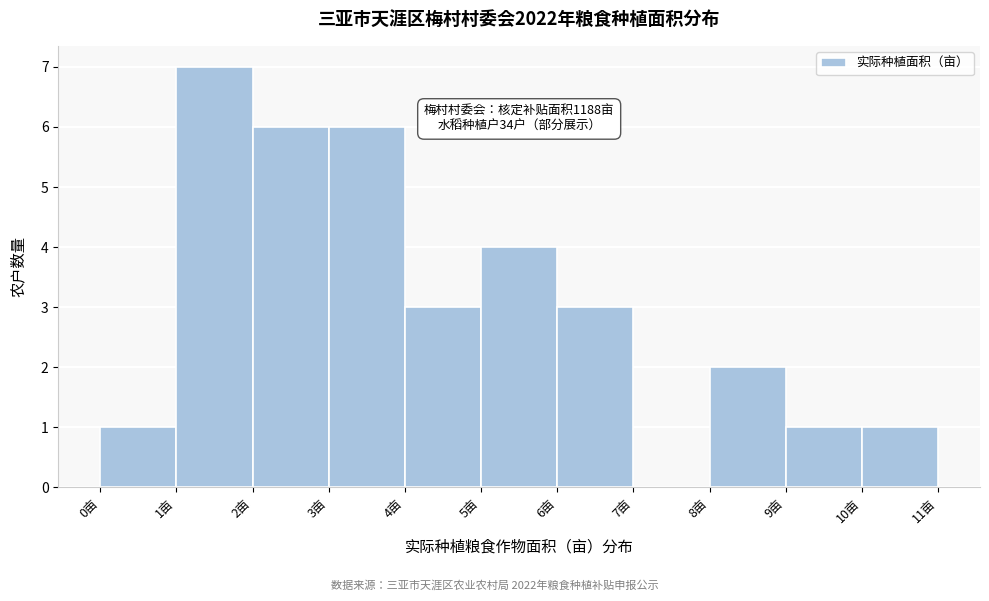

Which range on the x-axis has the tallest bar?

1 to 2